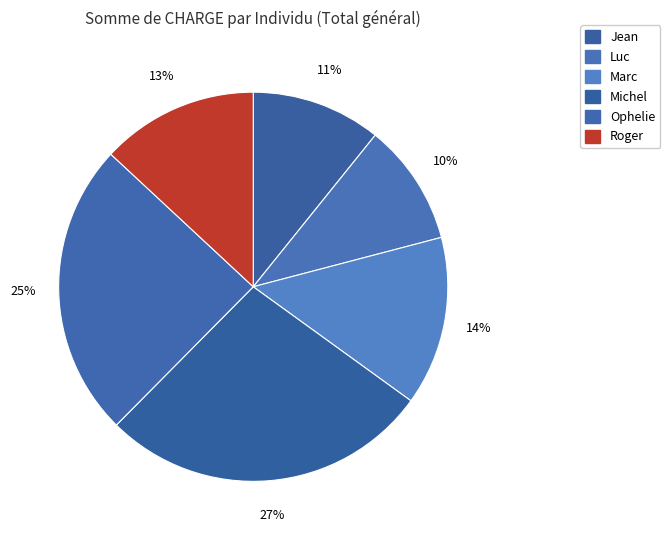

Is the sum of Luc and Roger greater than half?

No